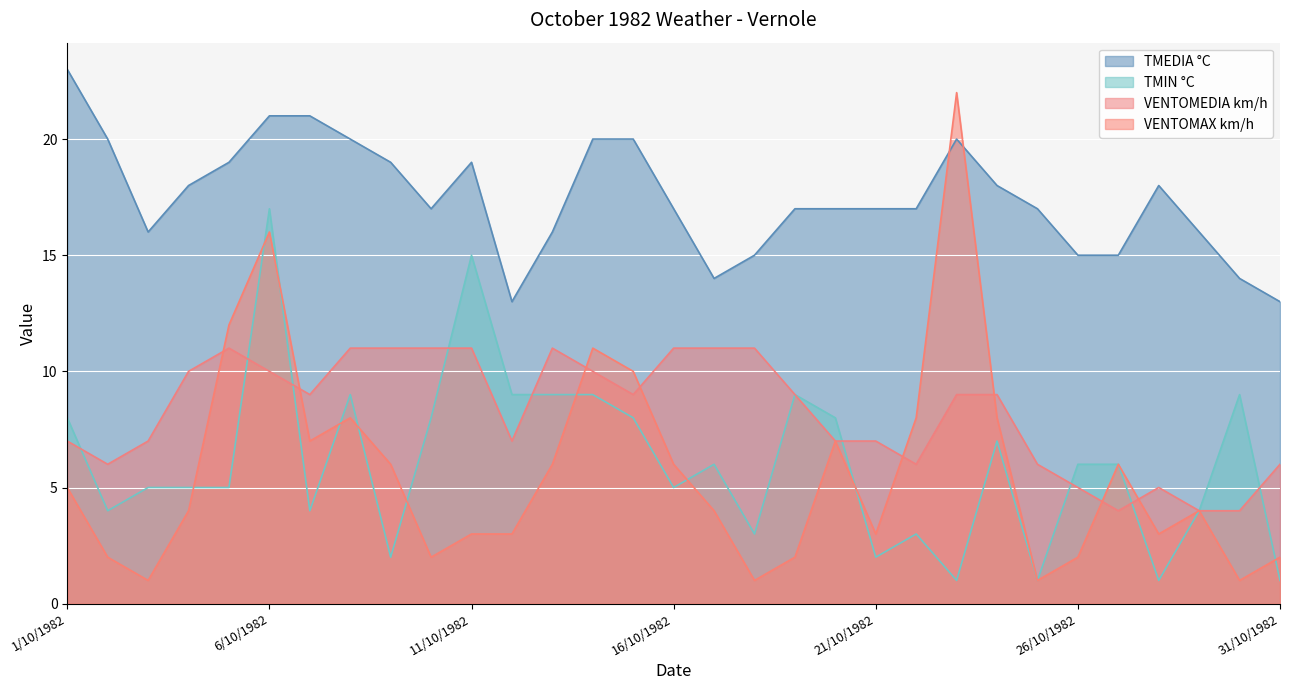

What are all the series names shown in the legend?

TMEDIA °C, TMIN °C, VENTOMEDIA km/h, VENTOMAX km/h